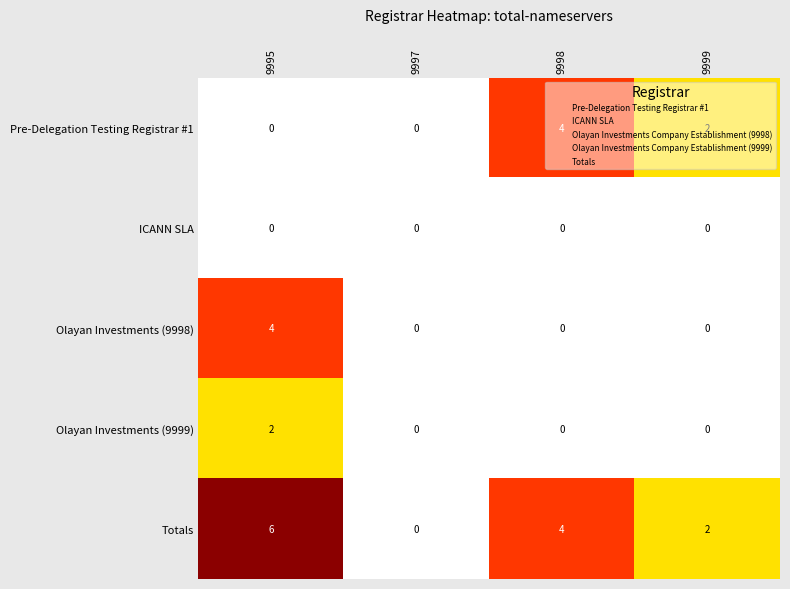

How many categories are shown in the chart?

4